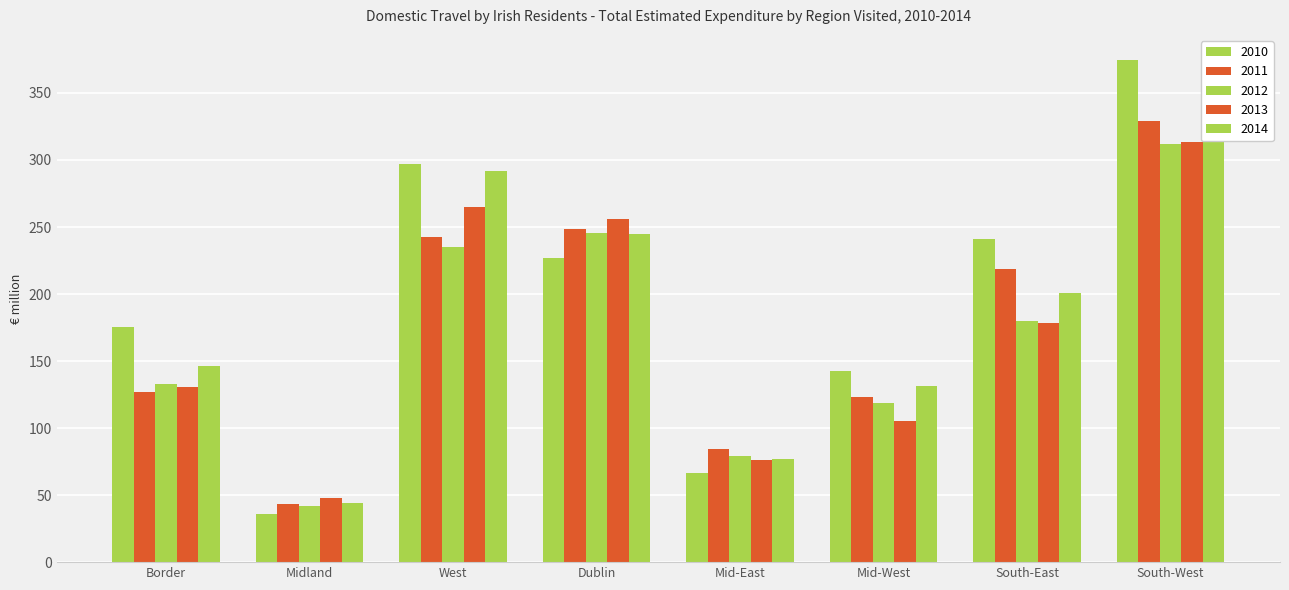

Does the chart contain any negative values?

No